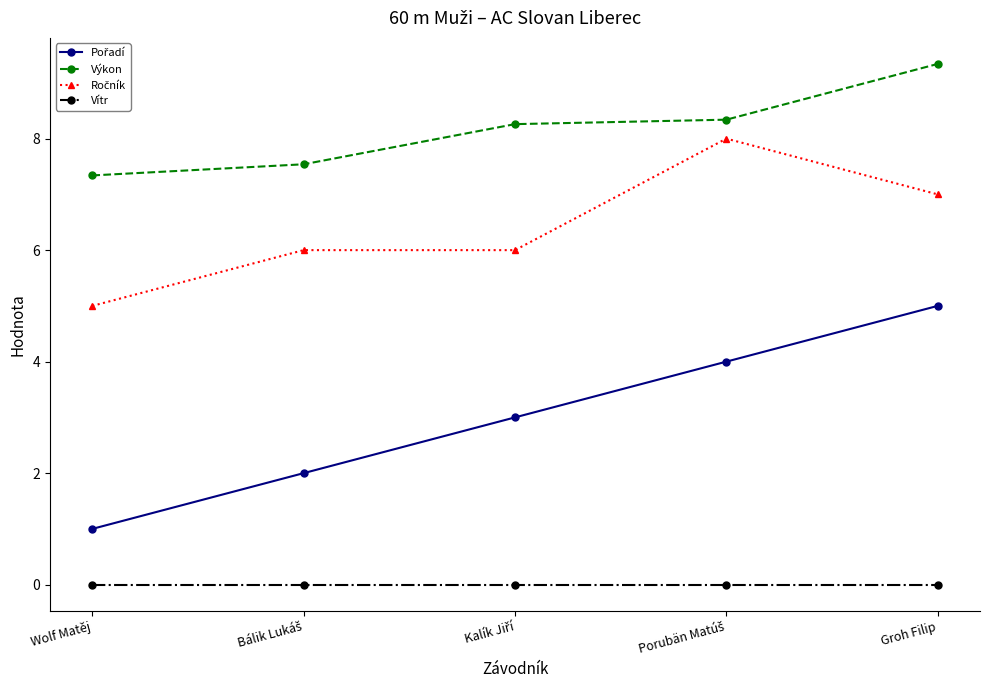

True or false: Vítr has a value of 0.0 at Wolf Matěj.

True